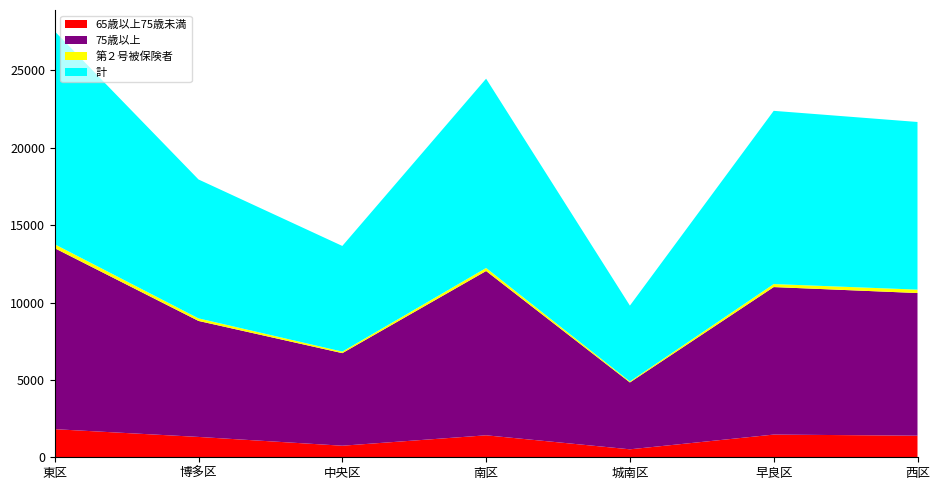

Reading left to right, what are all the values shown in this chart?

65歳以上75歳未満: 東区=1816	博多区=1315	中央区=747	南区=1420	城南区=515	早良区=1467	西区=1395
75歳以上: 東区=11696	博多区=7496	中央区=5983	南区=10618	城南区=4320	早良区=9533	西区=9220
第２号被保険者: 東区=253	博多区=166	中央区=99	南区=196	城南区=66	早良区=195	西区=220
計: 東区=13765	博多区=8977	中央区=6829	南区=12234	城南区=4901	早良区=11195	西区=10835